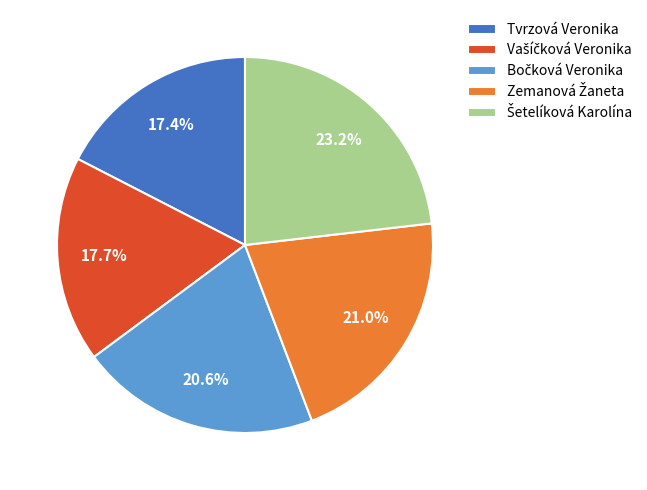

Is there a majority slice in this chart?

No